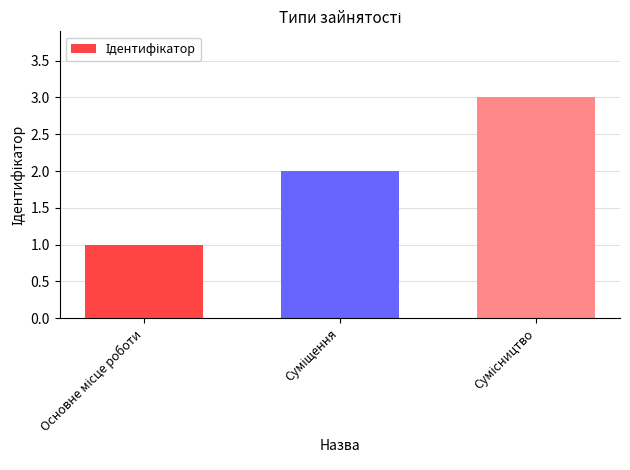

What is the sum of all values?

6